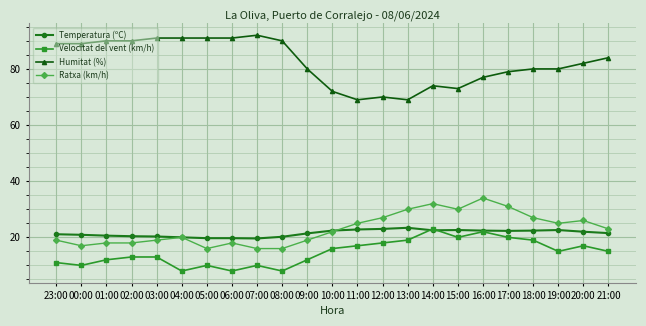

Is it true that Humitat (%) equals 84.0 at 21:00?

True